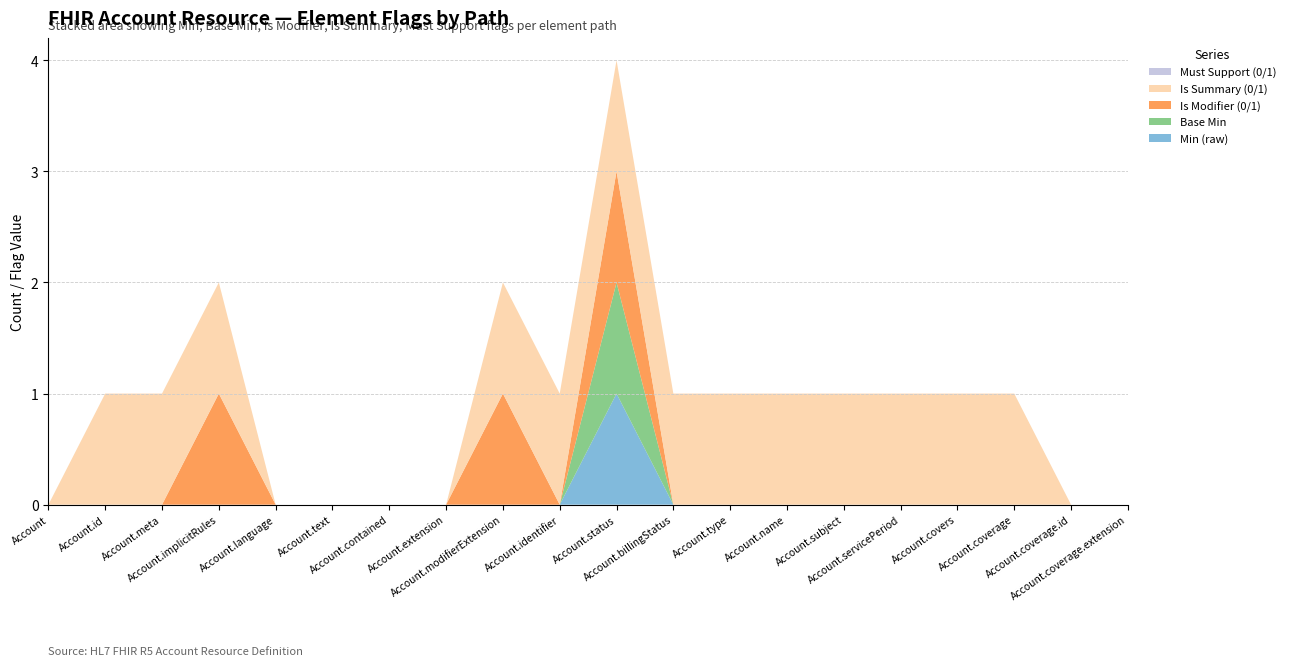

Reading left to right, what are all the values shown in this chart?

Min (raw): Account=0	Account.id=0	Account.meta=0	Account.implicitRules=0	Account.language=0	Account.text=0	Account.contained=0	Account.extension=0	Account.modifierExtension=0	Account.identifier=0	Account.status=1	Account.billingStatus=0	Account.type=0	Account.name=0	Account.subject=0	Account.servicePeriod=0	Account.covers=0	Account.coverage=0	Account.coverage.id=0	Account.coverage.extension=0
Base Min: Account=0	Account.id=0	Account.meta=0	Account.implicitRules=0	Account.language=0	Account.text=0	Account.contained=0	Account.extension=0	Account.modifierExtension=0	Account.identifier=0	Account.status=1	Account.billingStatus=0	Account.type=0	Account.name=0	Account.subject=0	Account.servicePeriod=0	Account.covers=0	Account.coverage=0	Account.coverage.id=0	Account.coverage.extension=0
Is Modifier (0/1): Account=0	Account.id=0	Account.meta=0	Account.implicitRules=1	Account.language=0	Account.text=0	Account.contained=0	Account.extension=0	Account.modifierExtension=1	Account.identifier=0	Account.status=1	Account.billingStatus=0	Account.type=0	Account.name=0	Account.subject=0	Account.servicePeriod=0	Account.covers=0	Account.coverage=0	Account.coverage.id=0	Account.coverage.extension=0
Is Summary (0/1): Account=0	Account.id=1	Account.meta=1	Account.implicitRules=1	Account.language=0	Account.text=0	Account.contained=0	Account.extension=0	Account.modifierExtension=1	Account.identifier=1	Account.status=1	Account.billingStatus=1	Account.type=1	Account.name=1	Account.subject=1	Account.servicePeriod=1	Account.covers=1	Account.coverage=1	Account.coverage.id=0	Account.coverage.extension=0
Must Support (0/1): Account=0	Account.id=0	Account.meta=0	Account.implicitRules=0	Account.language=0	Account.text=0	Account.contained=0	Account.extension=0	Account.modifierExtension=0	Account.identifier=0	Account.status=0	Account.billingStatus=0	Account.type=0	Account.name=0	Account.subject=0	Account.servicePeriod=0	Account.covers=0	Account.coverage=0	Account.coverage.id=0	Account.coverage.extension=0